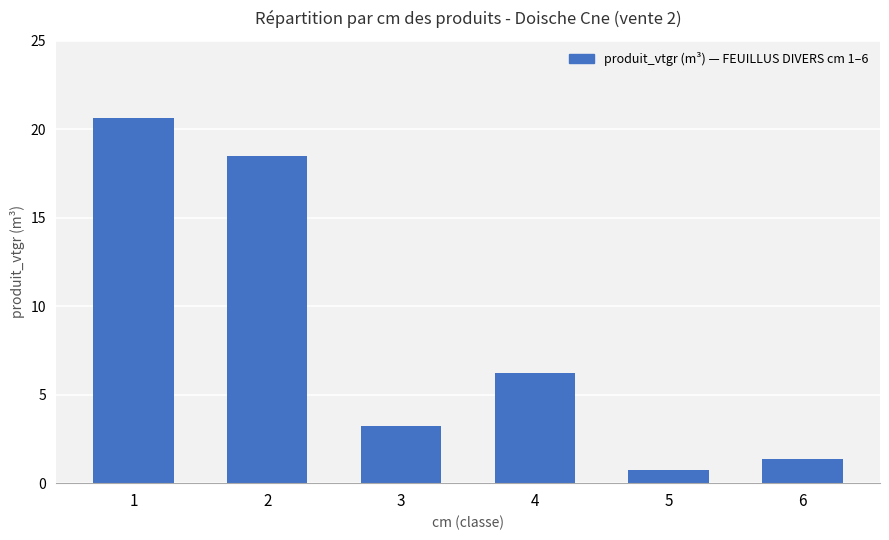

True or false: the data shows 0.7 at 5.

True